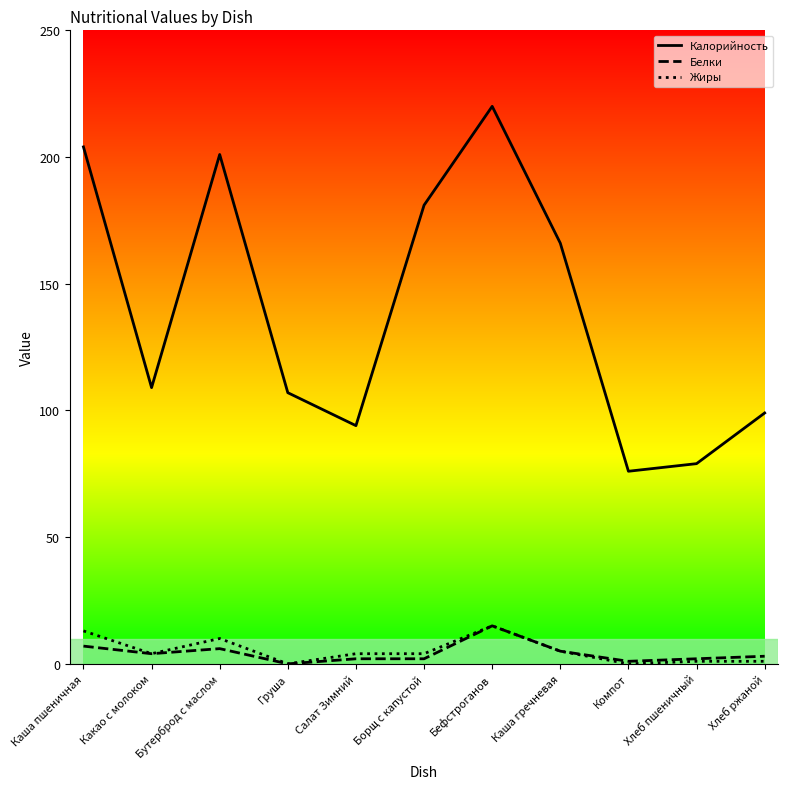

Is it true that Калорийность equals 204 at Каша пшеничная?

True